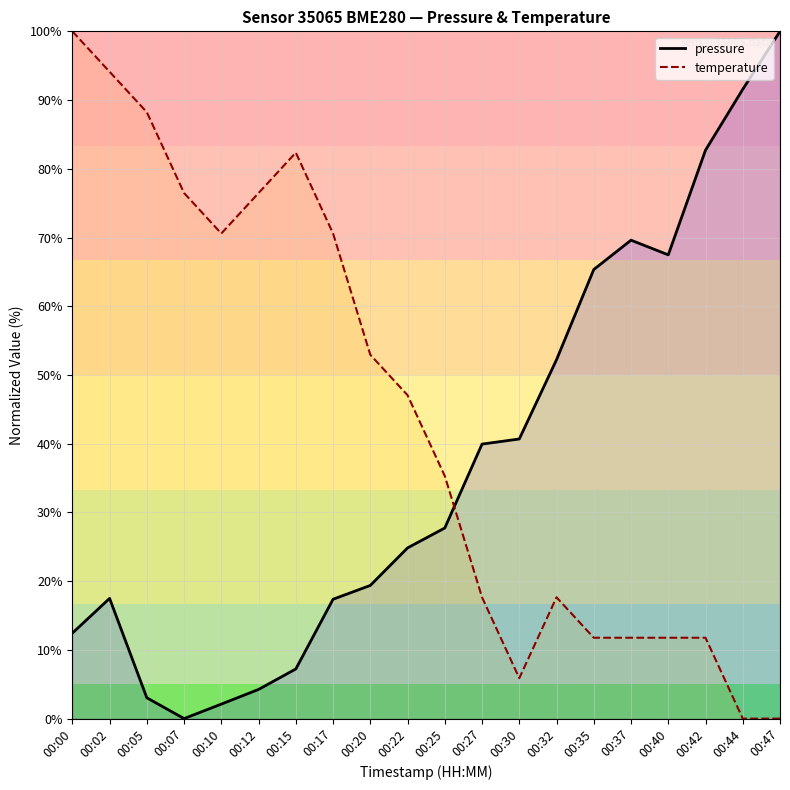

List the series in order of their peak value, highest first.

pressure, temperature